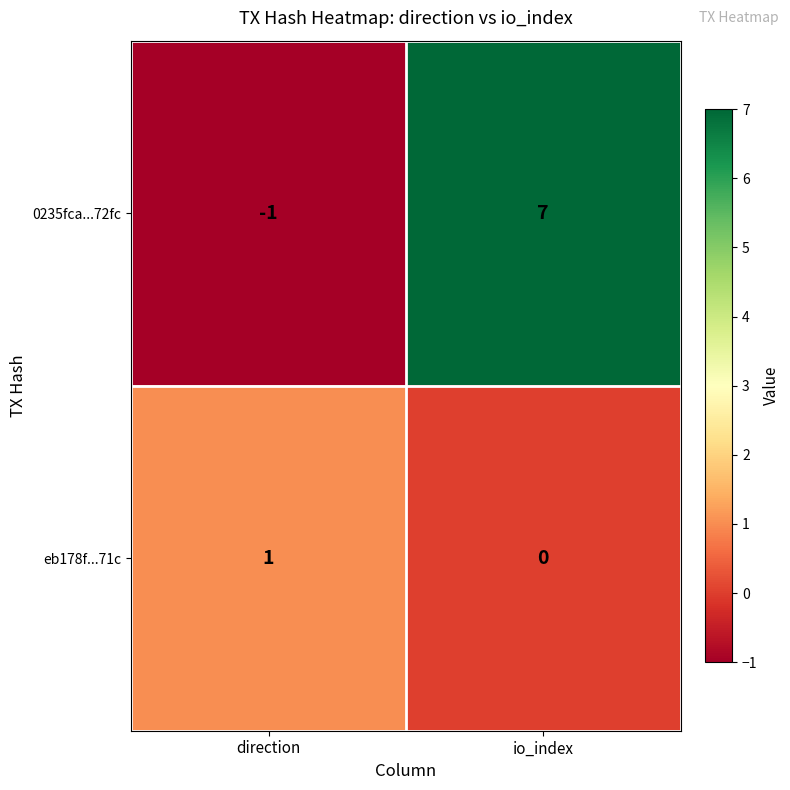

Reading left to right, list all the values displayed in this chart.

0235fca...72fc: -1	7
eb178f...71c: 1	0